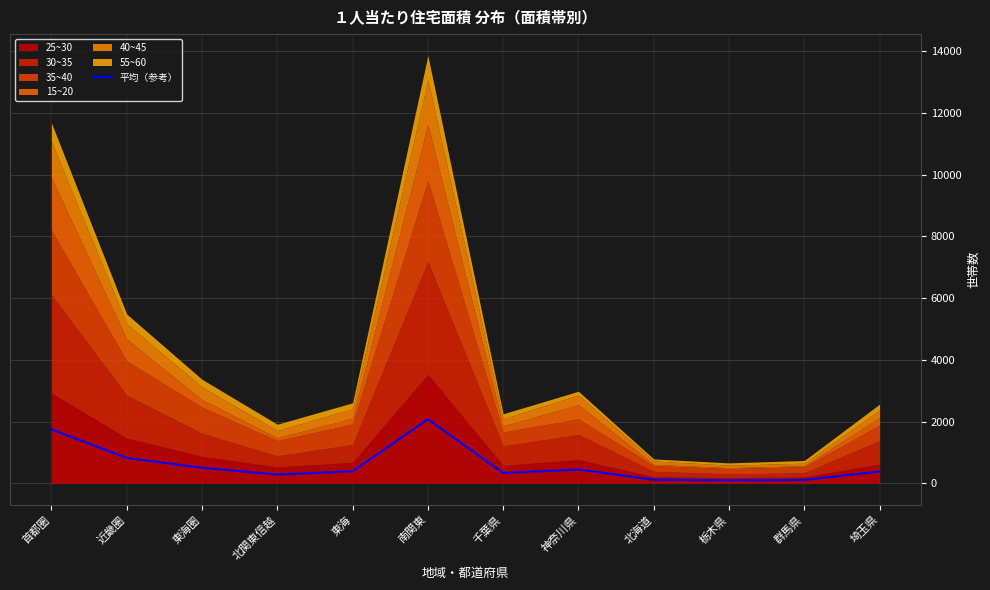

Approximately how many times larger is the value at 埼玉県 compared to 神奈川県?

0.9